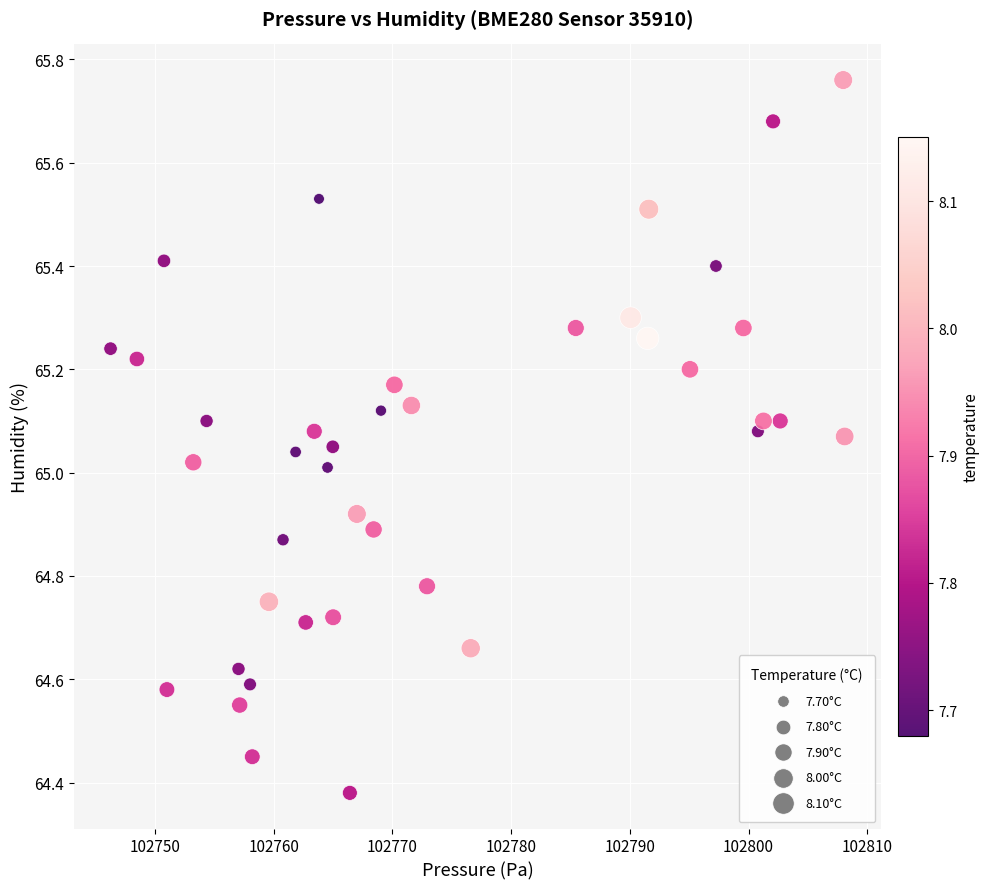

What is the range of Y values (max minus min)?

1.4